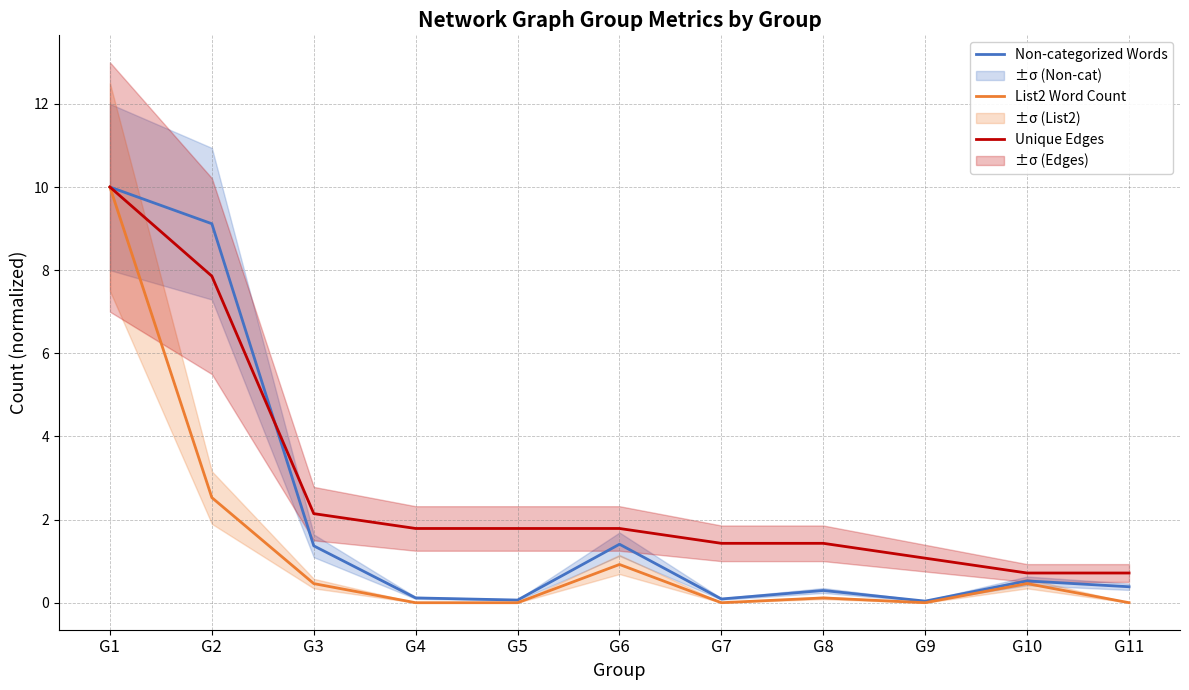

What is the difference between the maximum and minimum values in the Unique Edges series?

9.3